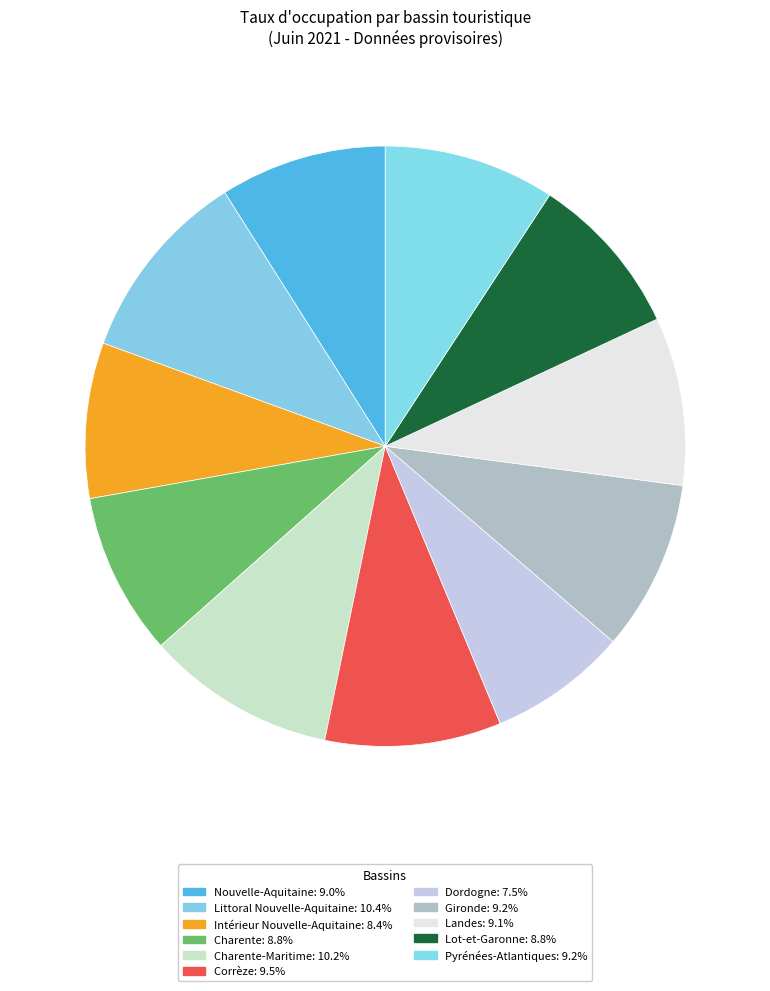

How many segments does this pie chart have?

11